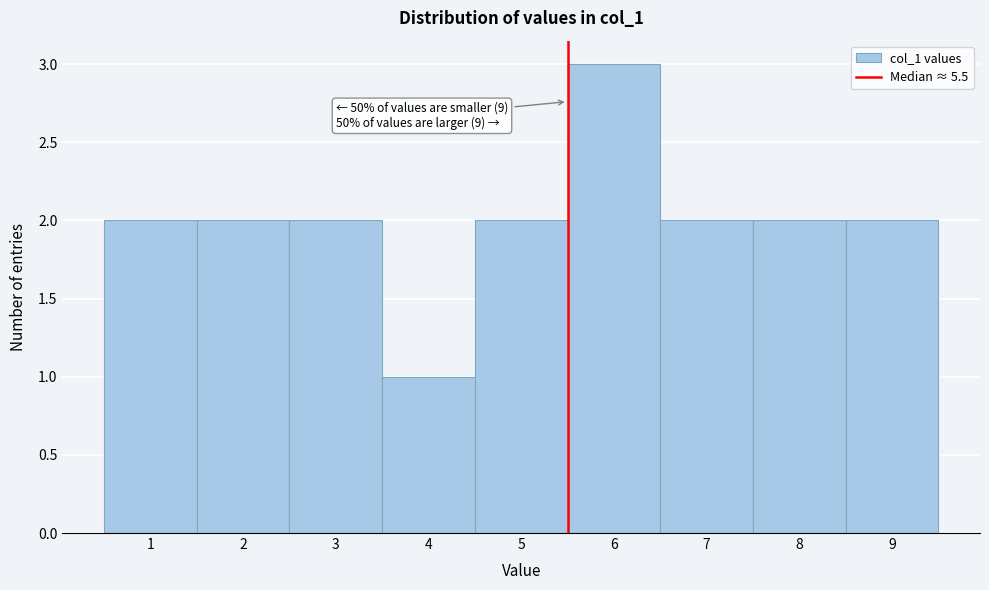

Which range on the x-axis has the tallest bar?

5.5 to 6.5